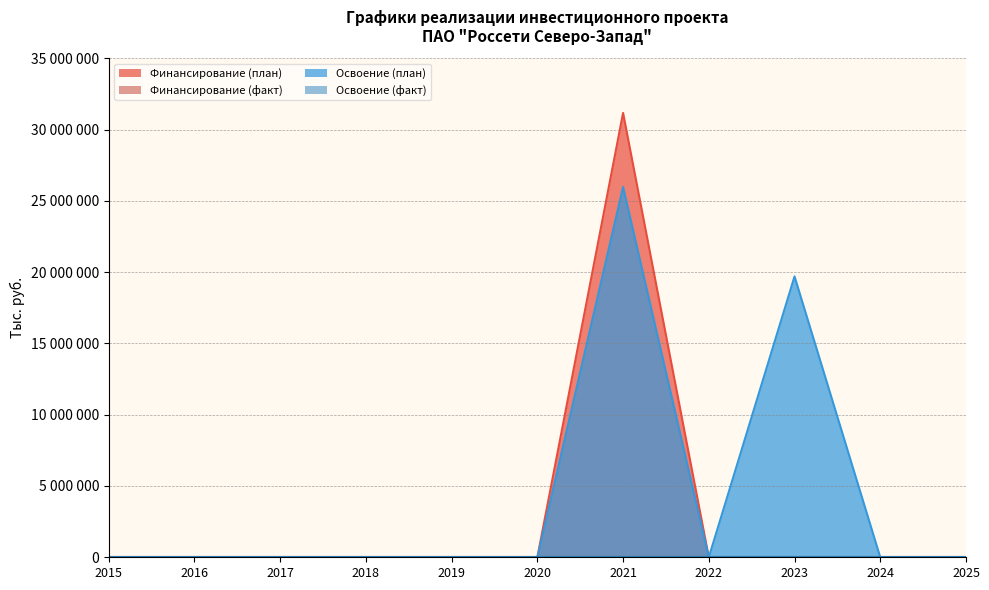

At which label is Финансирование (план) closest to 15583762?

2015